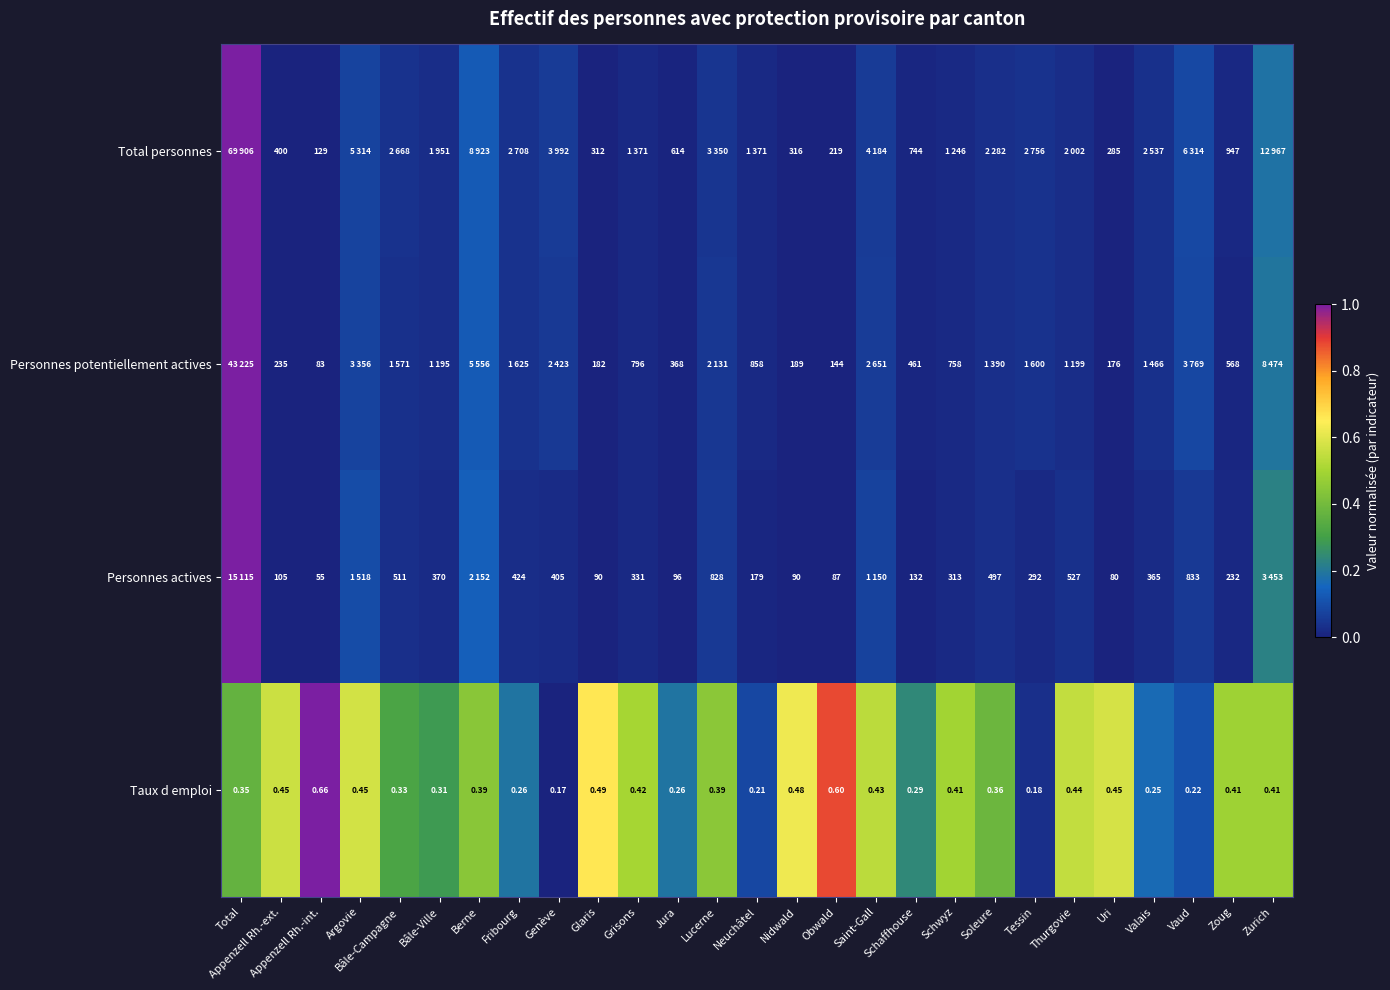

Is the value of Personnes actives at Uri greater than the value of Taux d emploi at Lucerne?

Yes